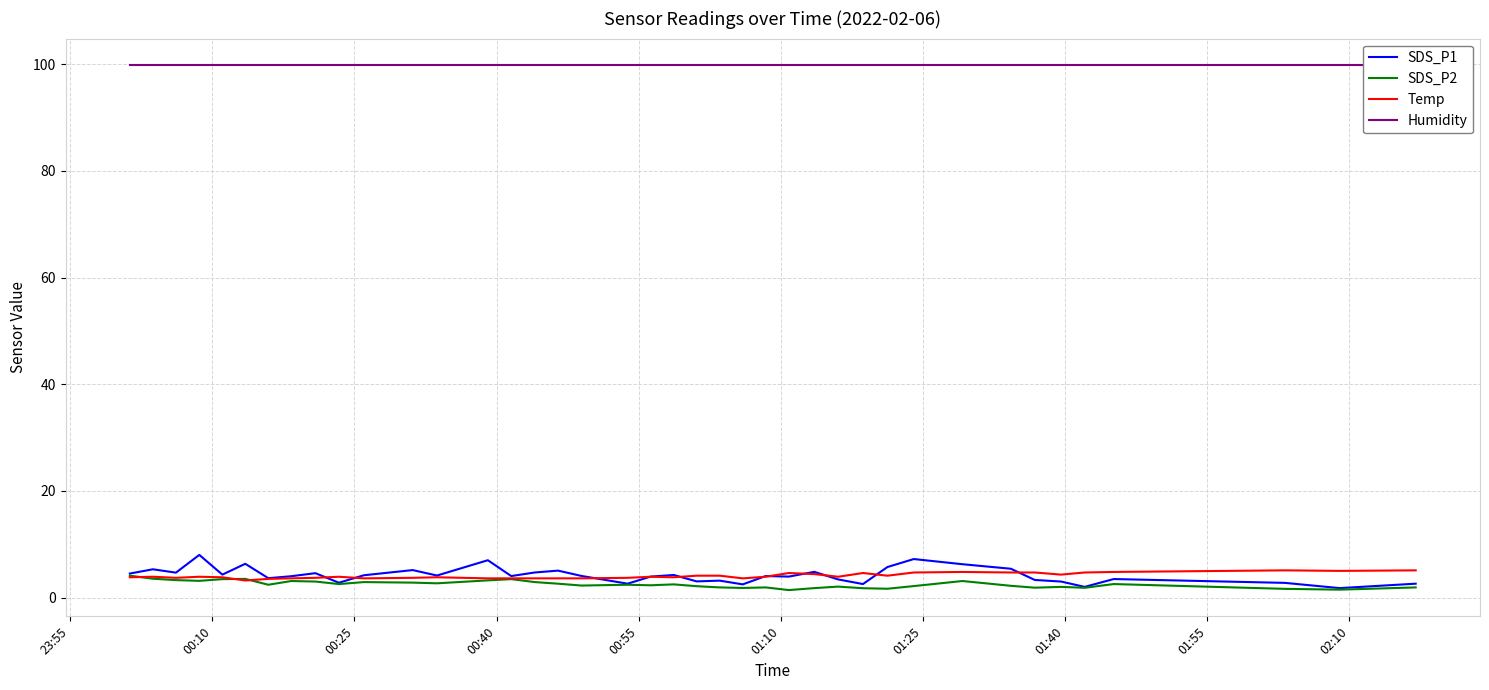

True or false: SDS_P2 has more than 1 interior local peaks.

True